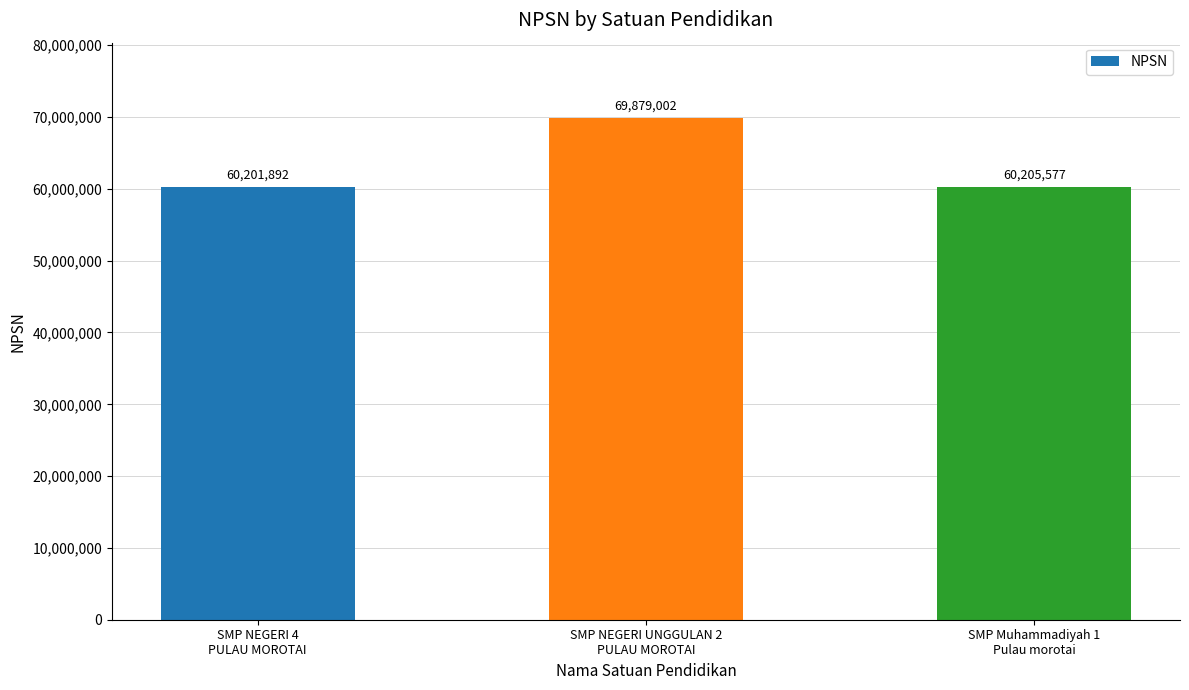

The chart shows a value of 14358140 at SMP NEGERI 4
PULAU MOROTAI. True or false?

False